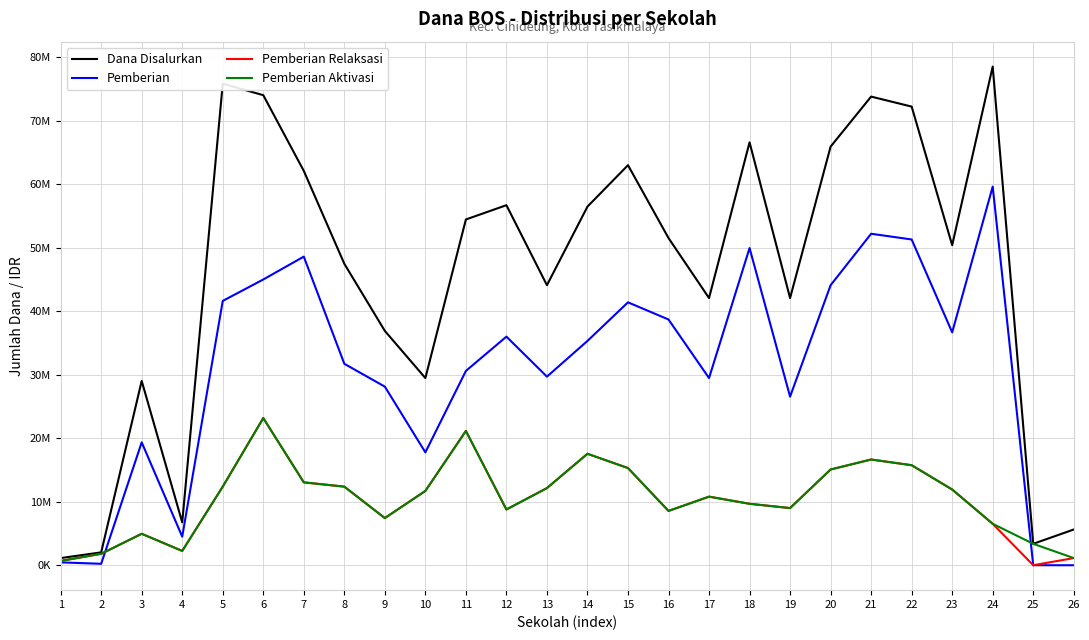

True or false: Dana Disalurkan and Pemberian intersect in this chart.

False